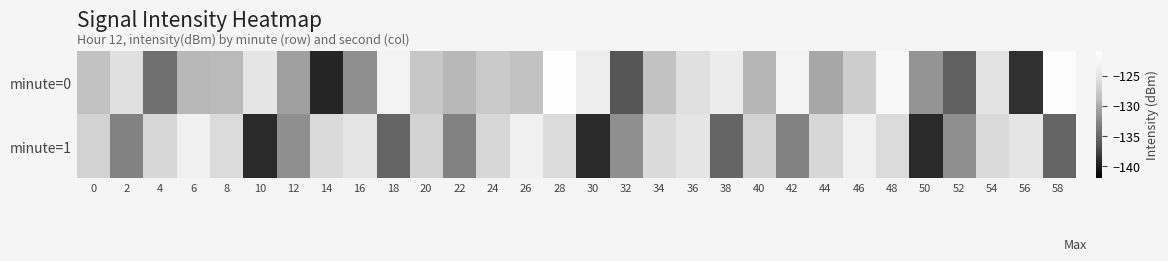

List the series in order of their overall mean, highest first.

minute=0, minute=1